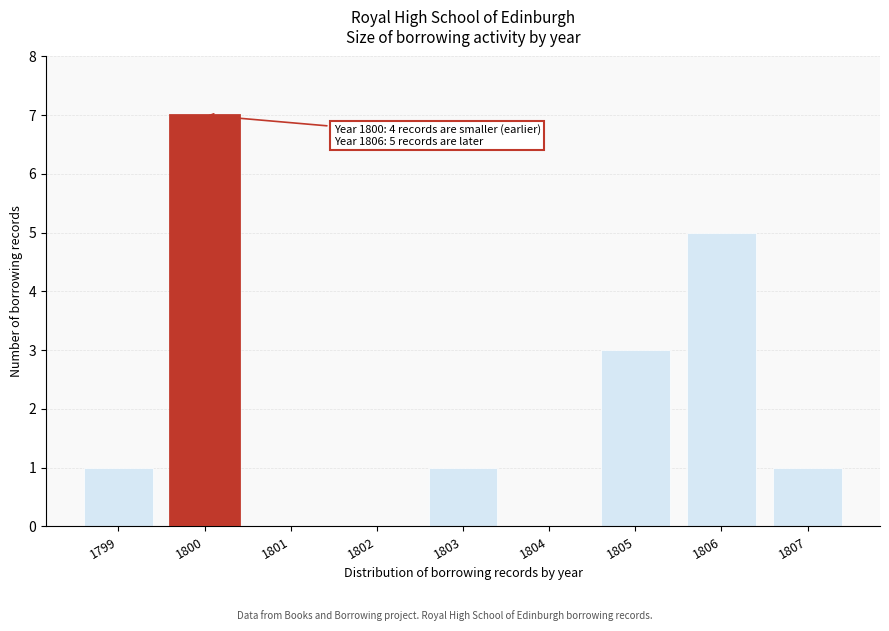

Reading right to left, what are all the values shown in this chart?

1807=1	1806=5	1805=3	1804=0	1803=1	1802=0	1801=0	1800=7	1799=1